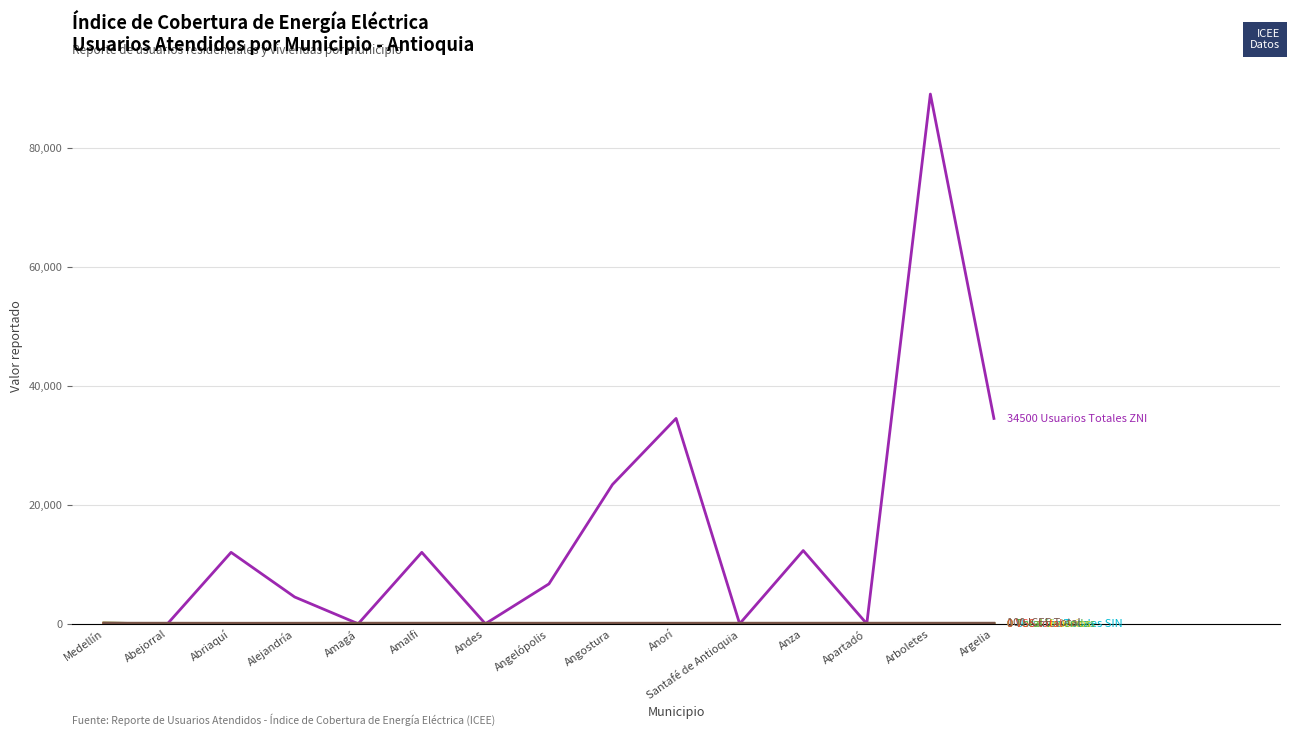

At which category is the sum across all series the highest?

Arboletes